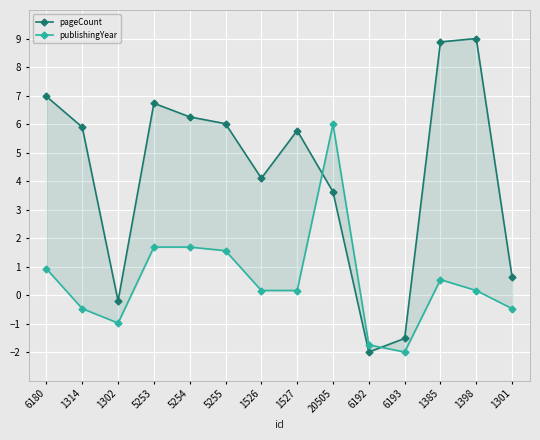

What position from the left is 1398?

13